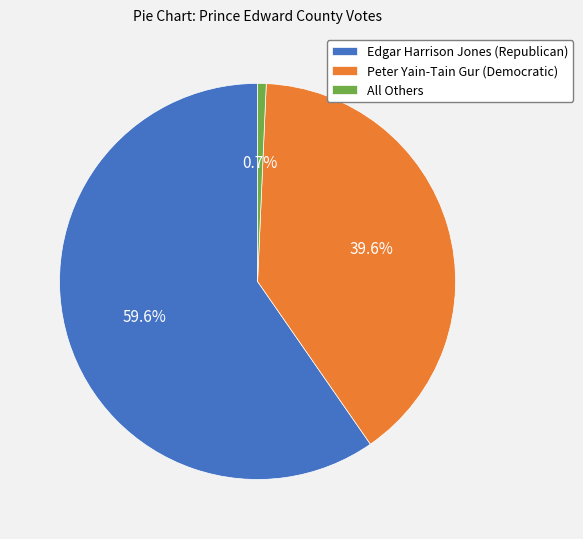

Approximately how many times larger is the value at Edgar Harrison Jones (Republican) compared to Peter Yain-Tain Gur (Democratic)?

1.5